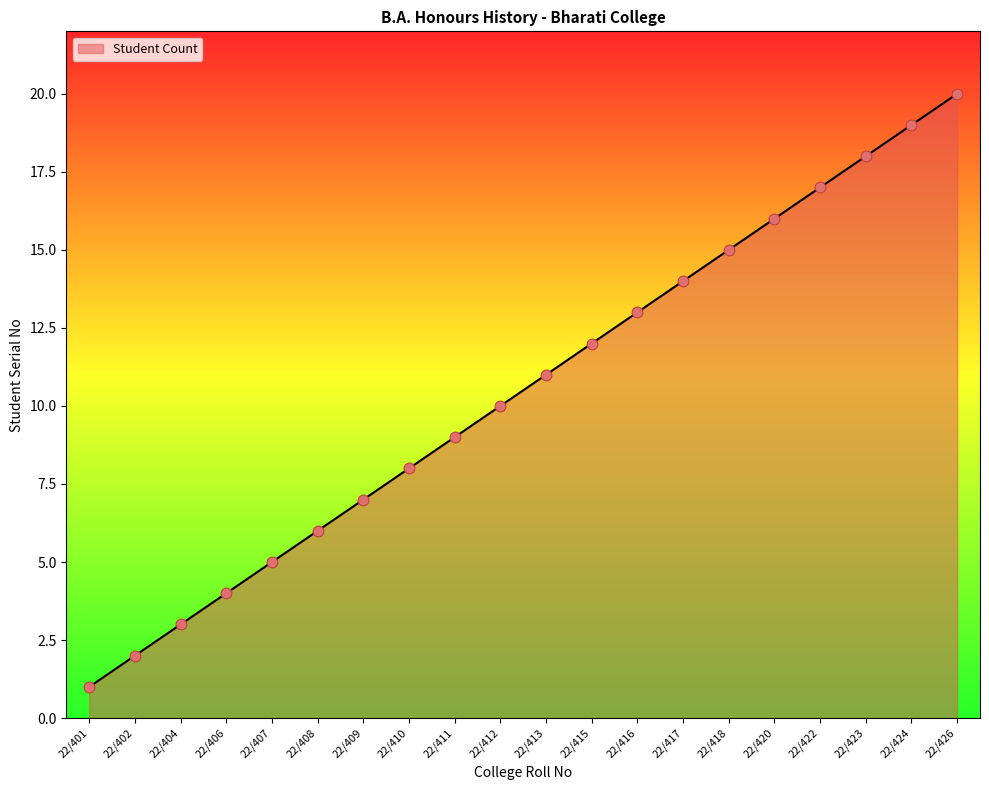

Approximately how many times larger is the value at 22/408 compared to 22/407?

1.2